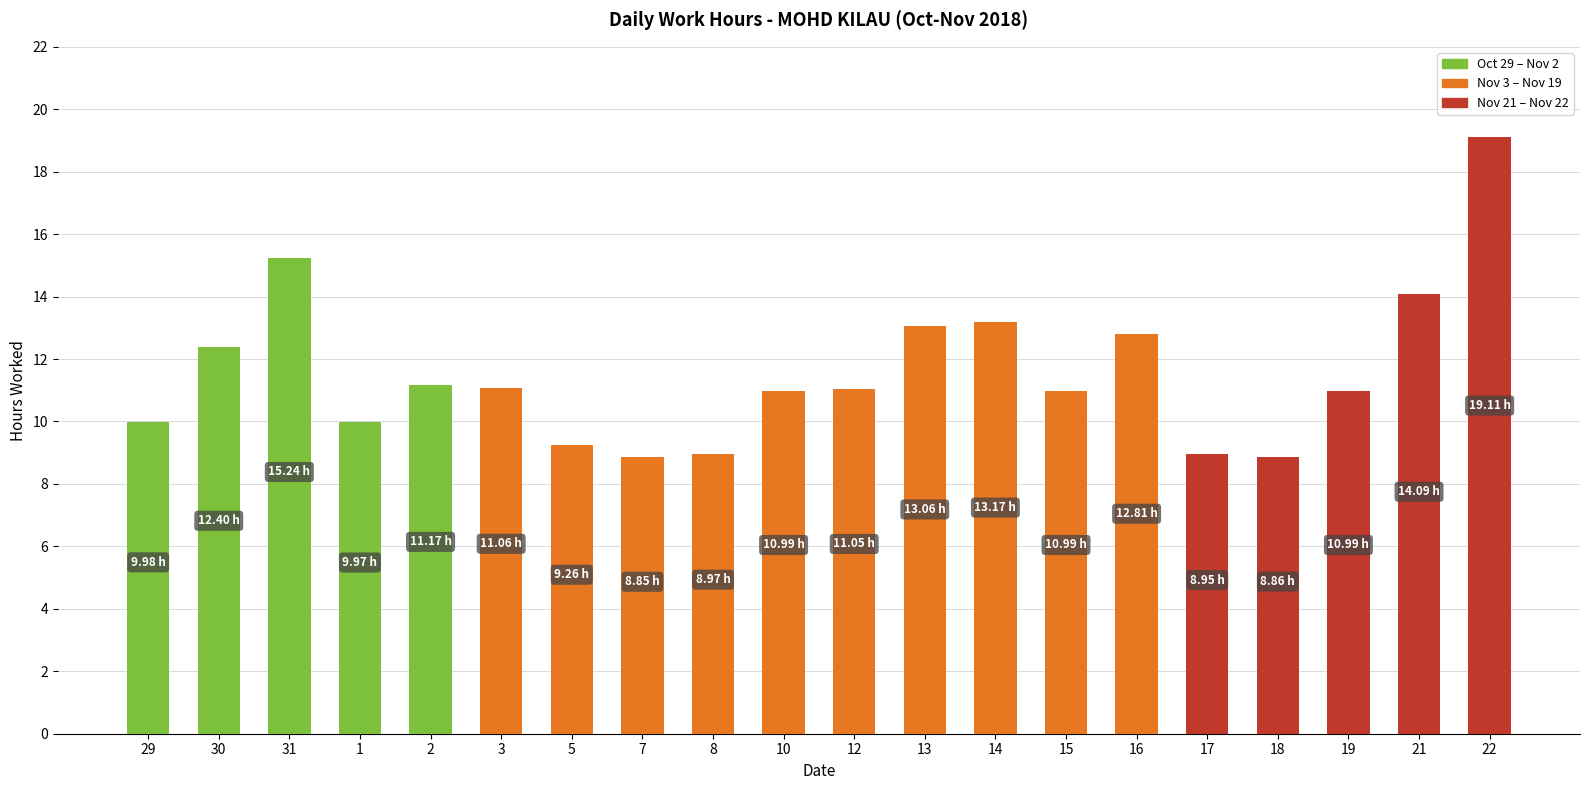

What is the ratio of the value at 1 to the value at 7?

1.1